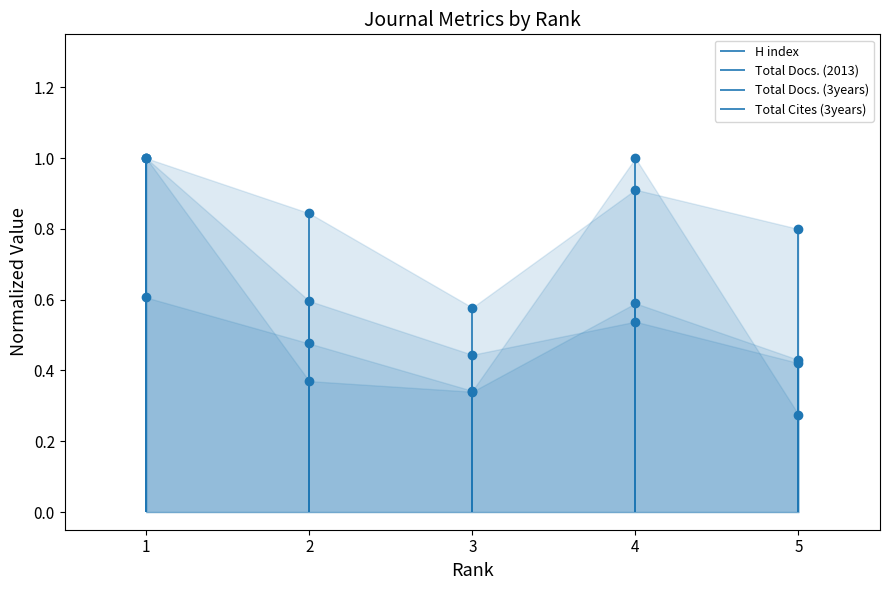

What is the sum of all H index values?

4.1